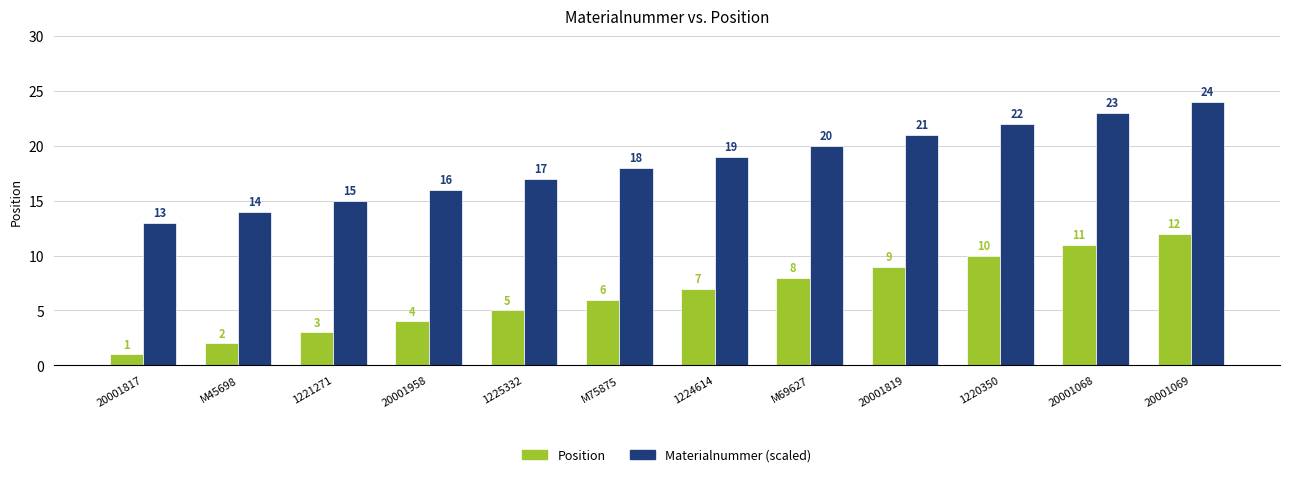

Rank the series by their average value, from lowest to highest.

Position, Materialnummer (scaled)